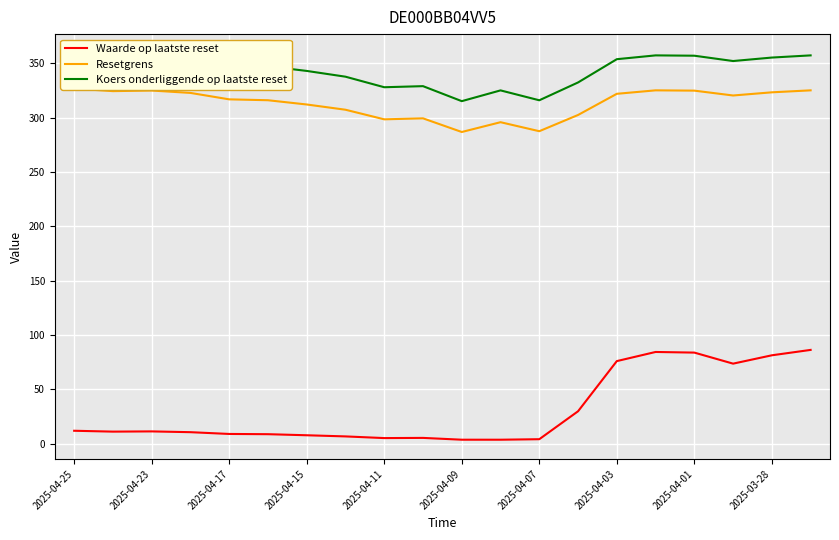

What is the maximum value for Resetgrens?

326.8